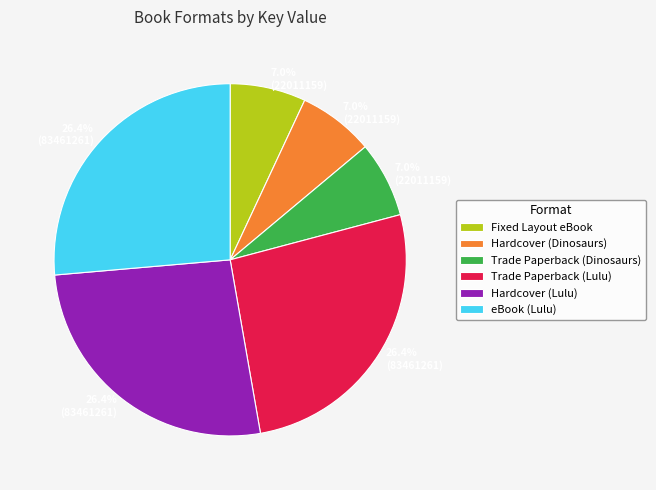

What percentage is the Hardcover (Dinosaurs) slice, to the nearest percent?

7%